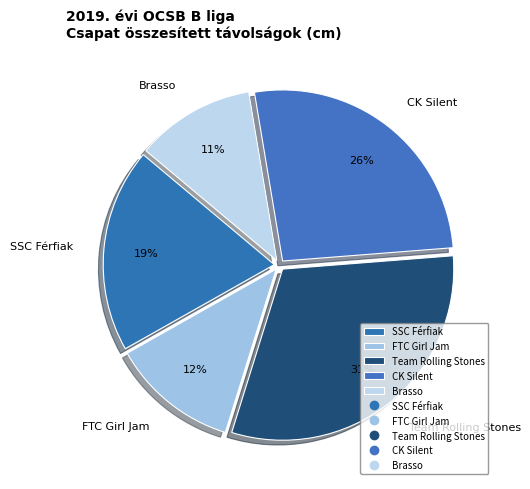

Rank the categories by value from highest to lowest.

Team Rolling Stones, CK Silent, SSC Férfiak, FTC Girl Jam, Brasso